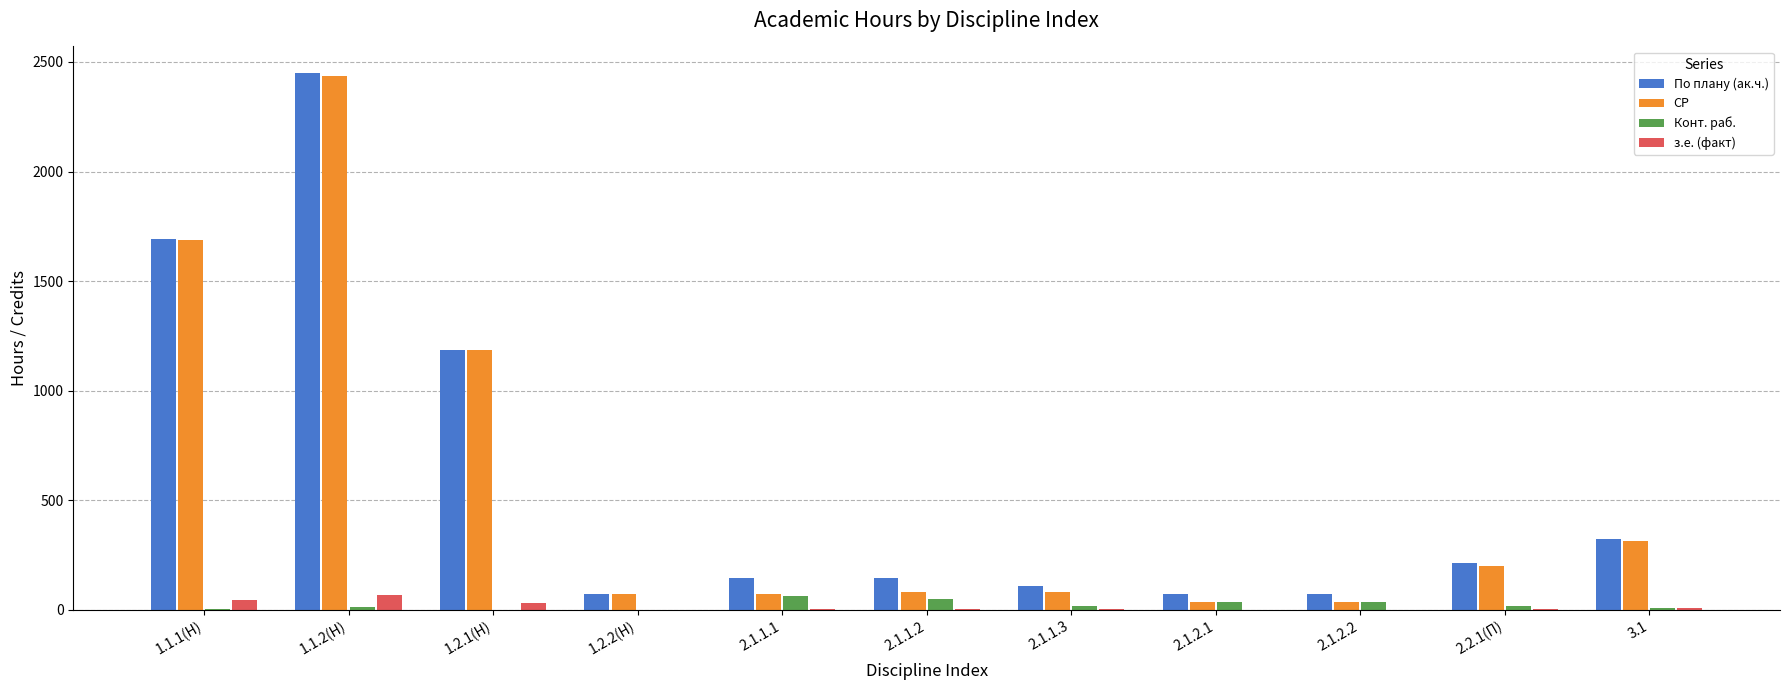

At which category does the chart reach its peak across all series?

1.1.2(Н)